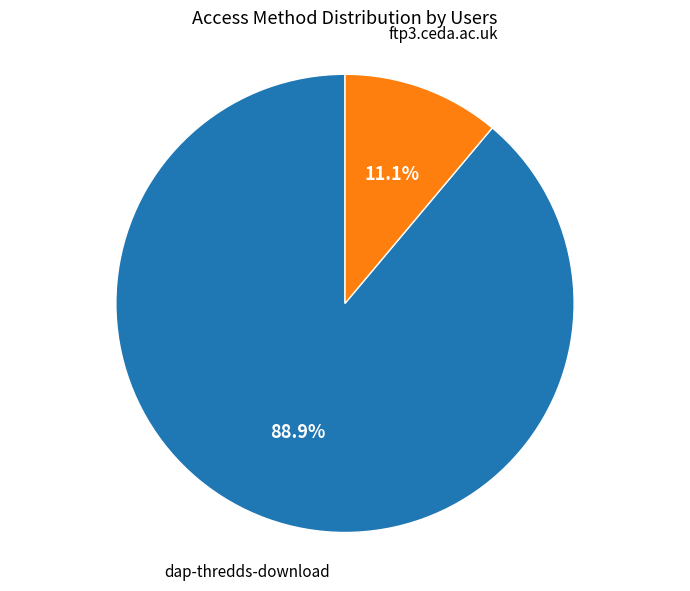

Count the number of slices in the pie.

2